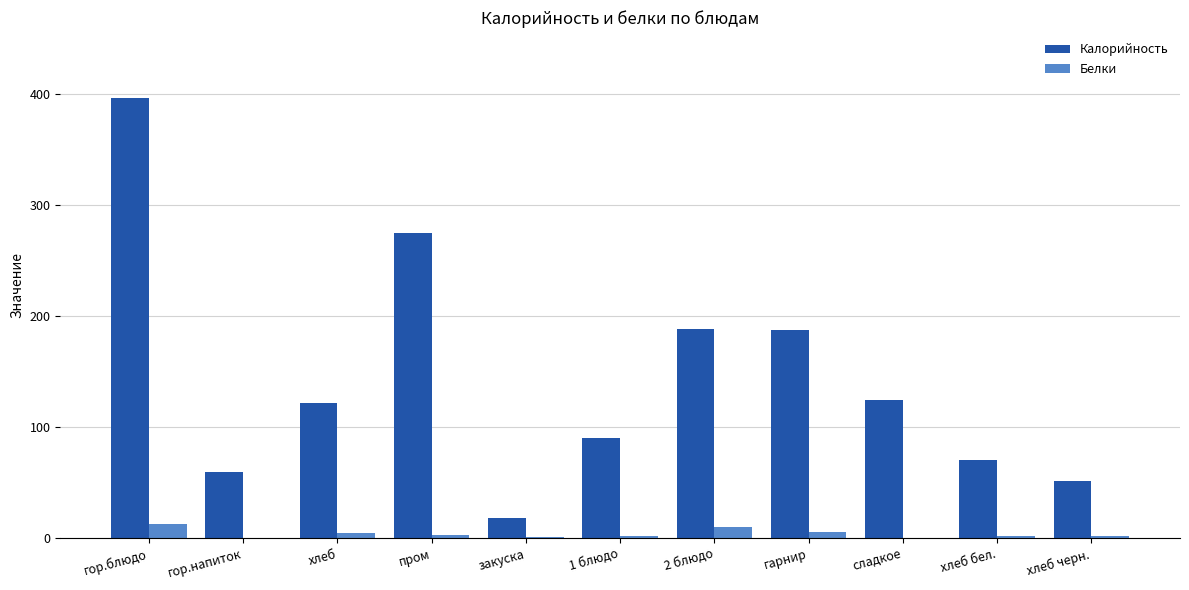

At which label is Калорийность closest to 207?

2 блюдо